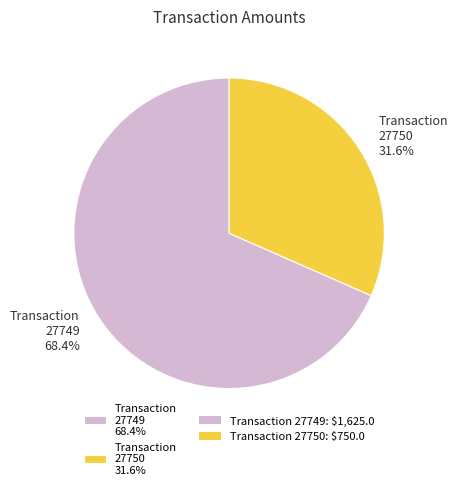

Which has a higher value, Transaction 27749 68.4% or Transaction 27750 31.6%?

Transaction 27749 68.4%